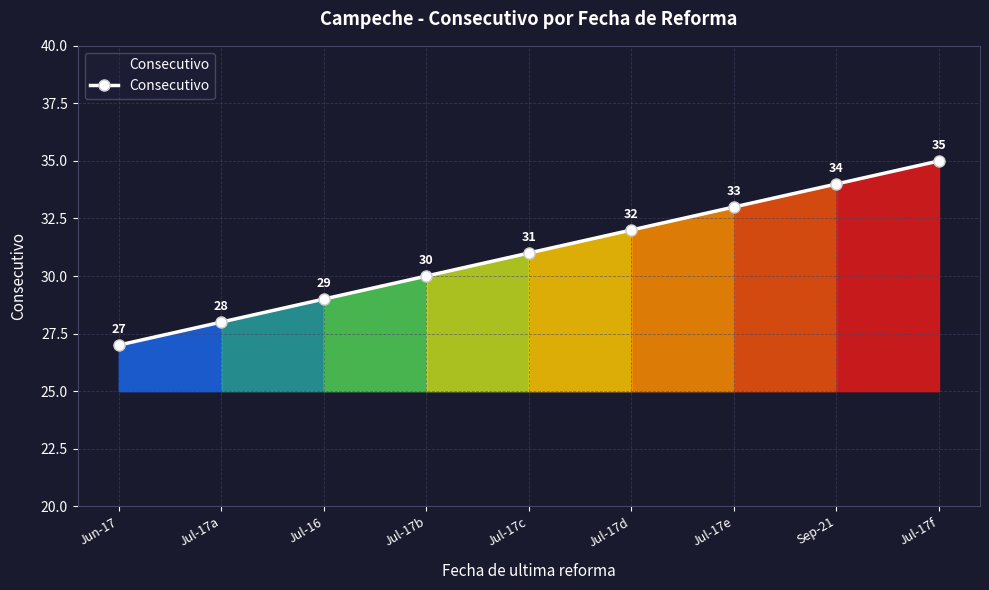

What is the approximate value at Jul-17b?

30